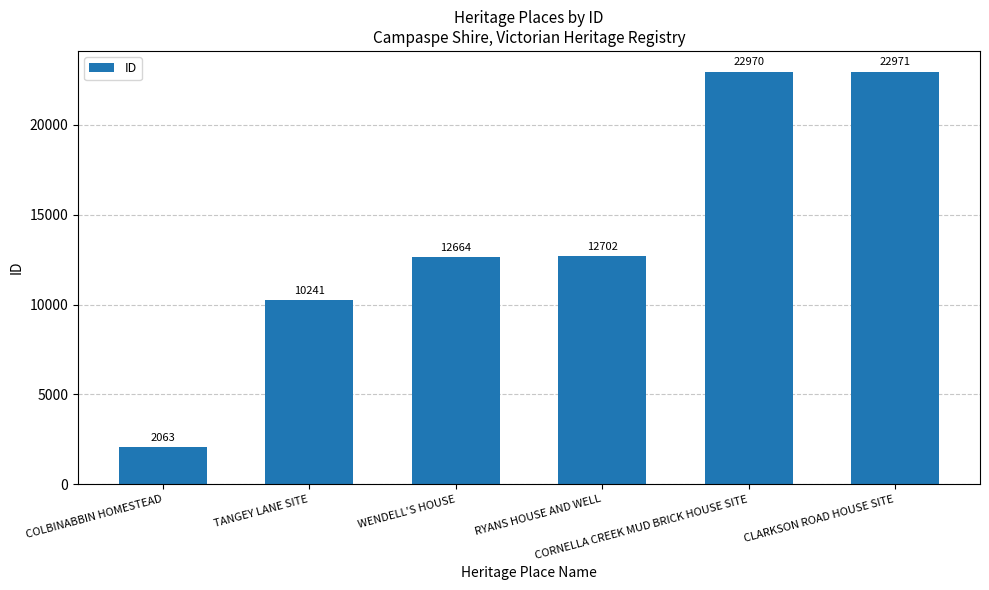

What is the change in value from WENDELL'S HOUSE to RYANS HOUSE AND WELL?

+38